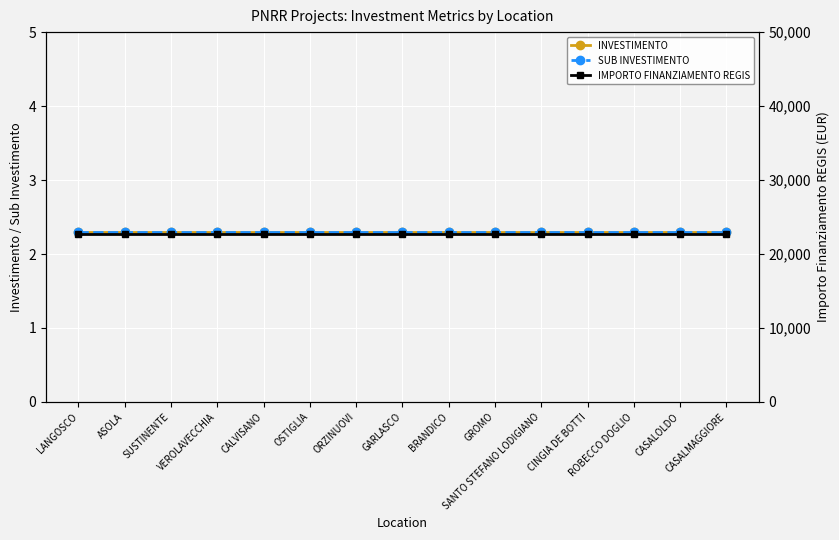

What is the lowest value of the SUB INVESTIMENTO series?

2.3